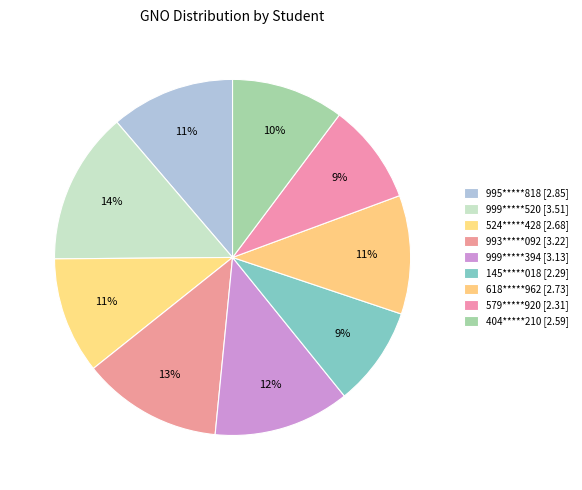

Combined, do 618*****962 and 995*****818 account for over 50%?

No